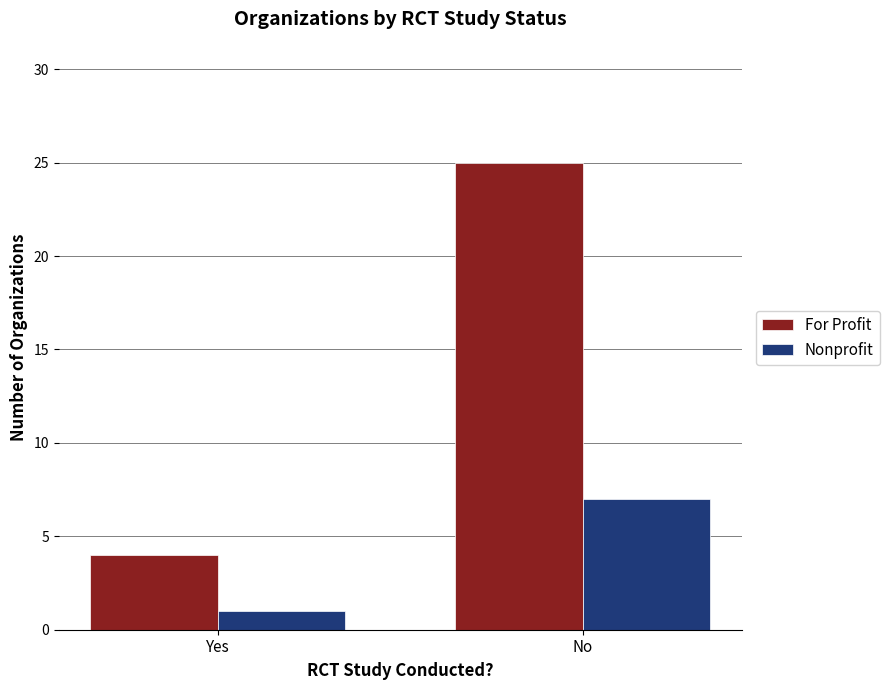

What is the minimum value shown in the chart?

1